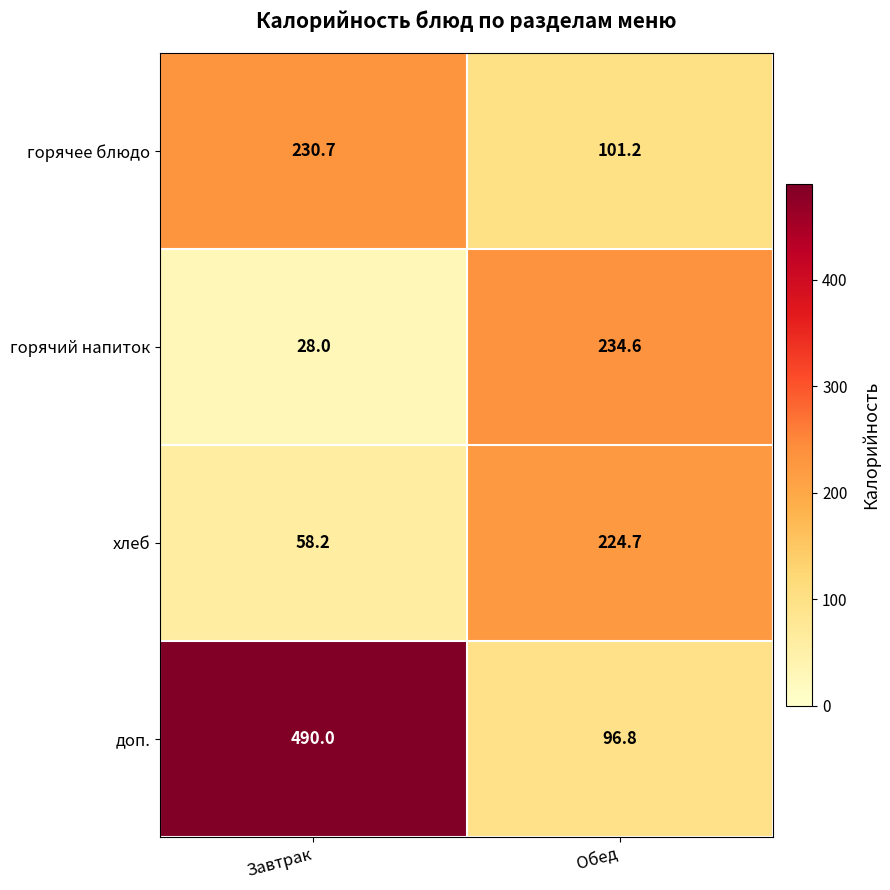

What is the difference between the highest and lowest values at Обед?

137.8